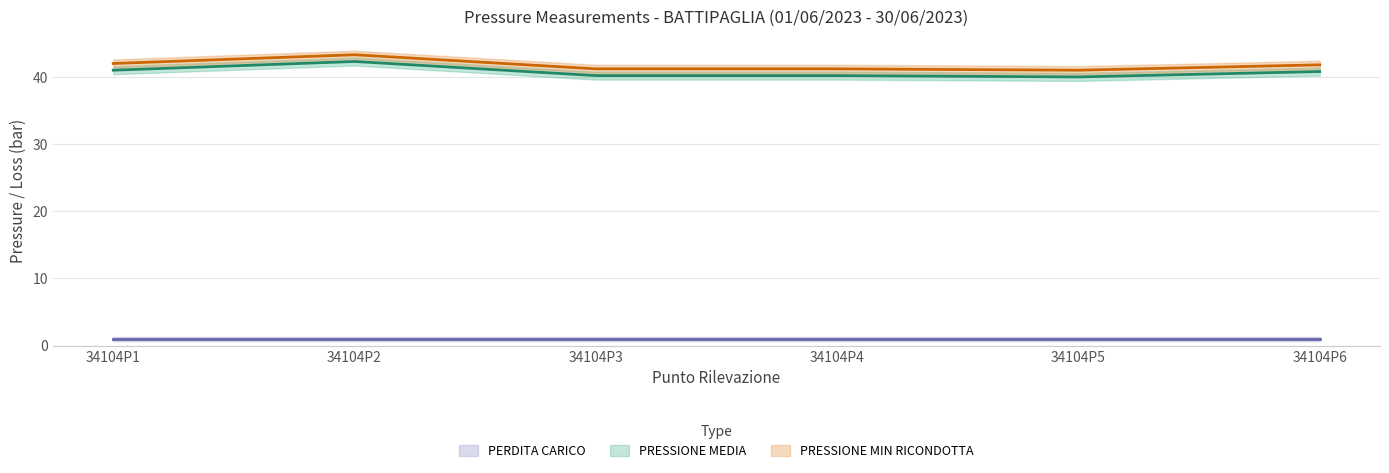

Between 34104P5 and 34104P3, which is larger?

34104P3